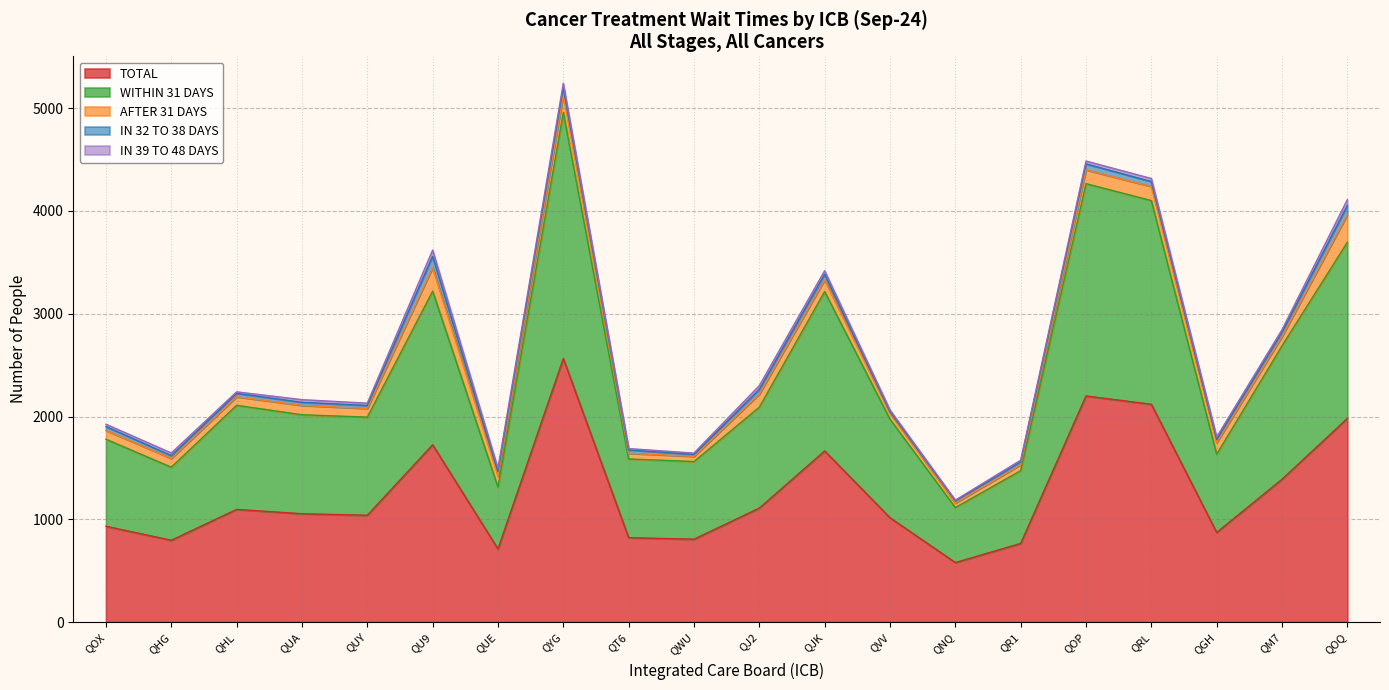

Rank the categories by IN 39 TO 48 DAYS value from highest to lowest.

QU9, QOQ, QYG, QJ2, QJK, QUE, QRL, QOP, QHG, QUA, QGH, QM7, QOX, QUY, QVV, QR1, QHL, QT6, QWU, QNQ